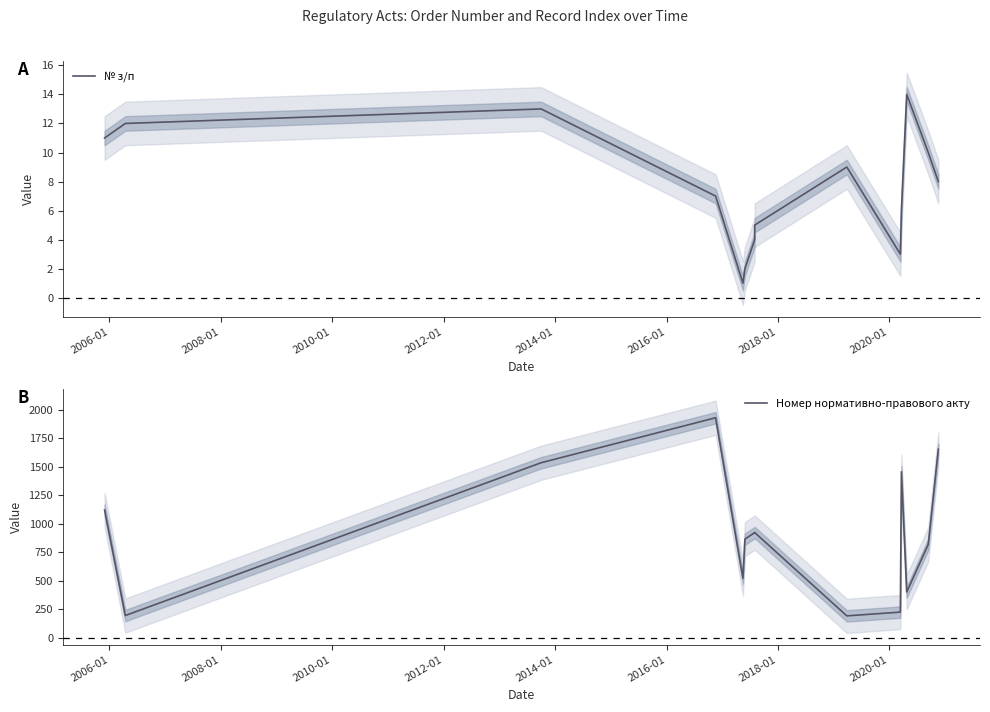

The Номер нормативно-правового акту series shows 647 at 11. True or false?

False